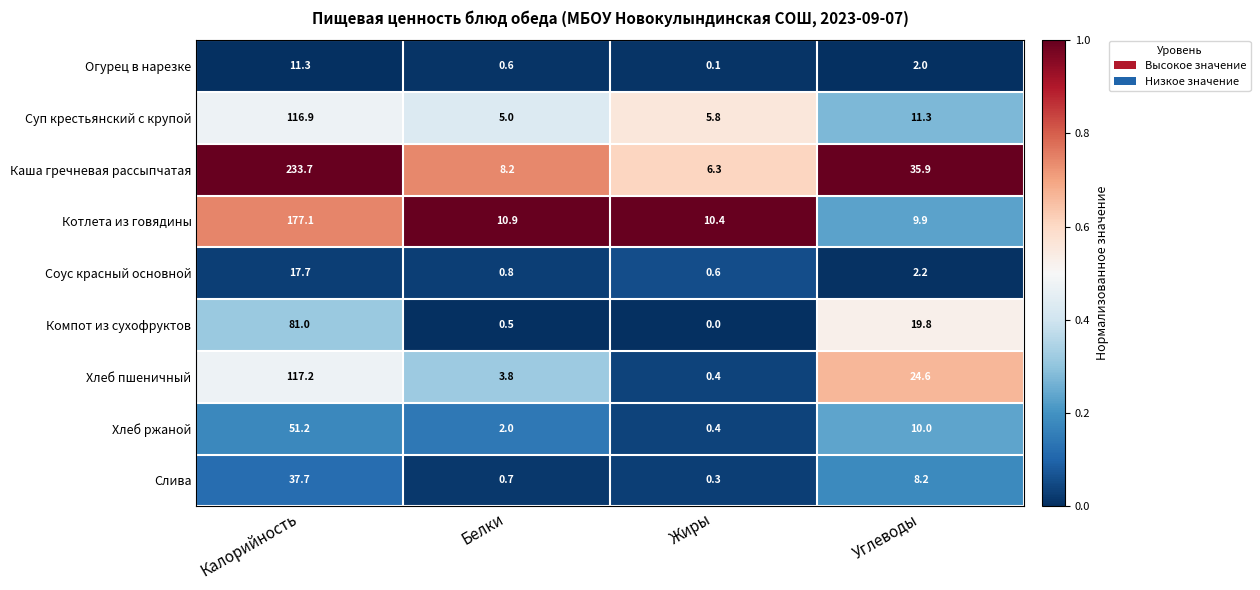

Which series has the largest range (max minus min)?

Каша гречневая рассыпчатая